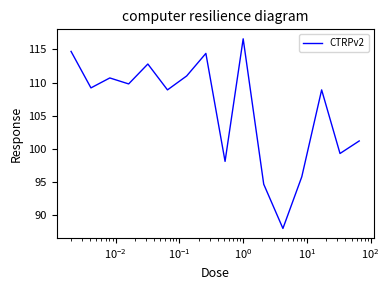

What is the maximum value shown in the chart?

116.6